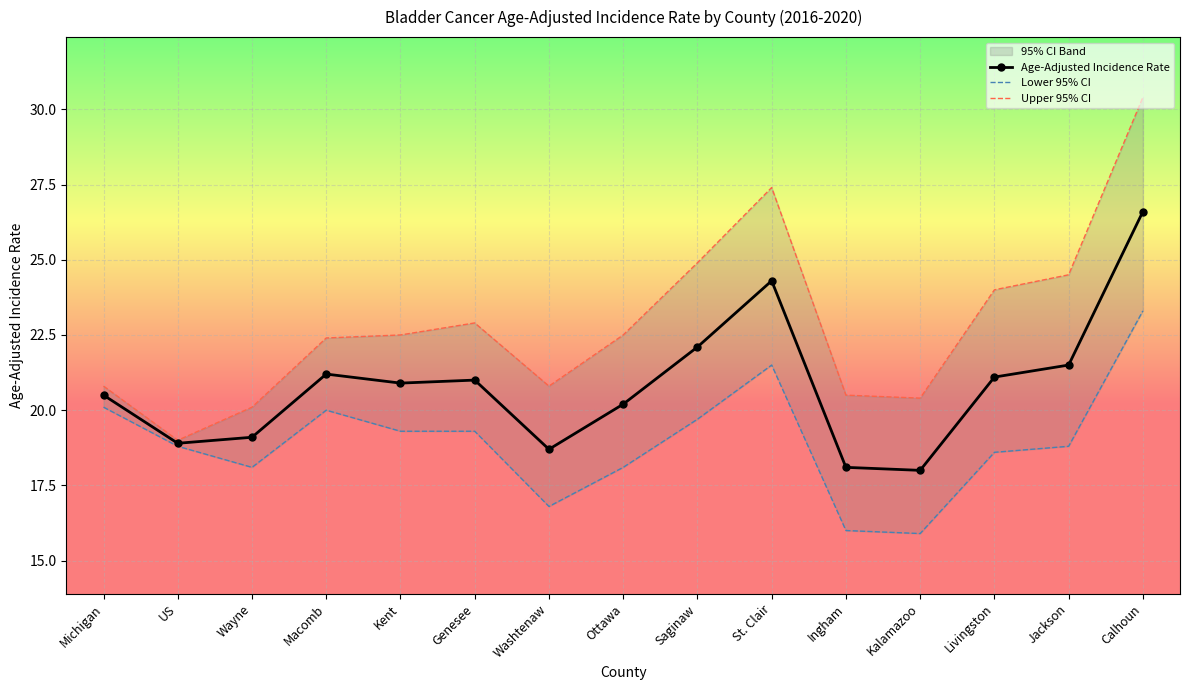

Reading left to right, what are all the values shown in this chart?

Age-Adjusted Incidence Rate: 20.5	18.9	19.1	21.2	20.9	21.0	18.7	20.2	22.1	24.3	18.1	18.0	21.1	21.5	26.6
Lower 95% CI: 20.1	18.8	18.1	20.0	19.3	19.3	16.8	18.1	19.7	21.5	16.0	15.9	18.6	18.8	23.3
Upper 95% CI: 20.8	19.0	20.1	22.4	22.5	22.9	20.8	22.5	24.9	27.4	20.5	20.4	24.0	24.5	30.4